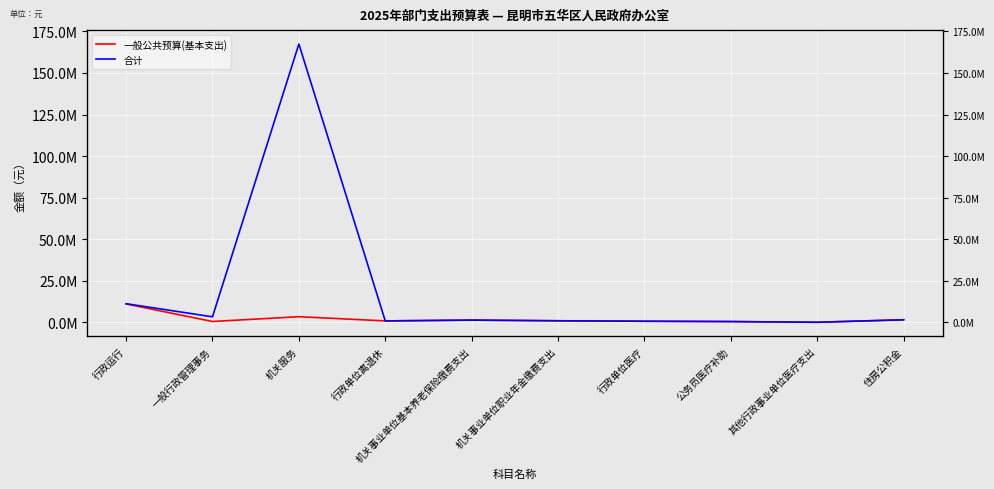

Rank the categories by 一般公共预算(基本支出) value from lowest to highest.

其他行政事业单位医疗支出, 公务员医疗补助, 一般行政管理事务, 行政单位医疗, 行政单位离退休, 机关事业单位职业年金缴费支出, 机关事业单位基本养老保险缴费支出, 住房公积金, 机关服务, 行政运行